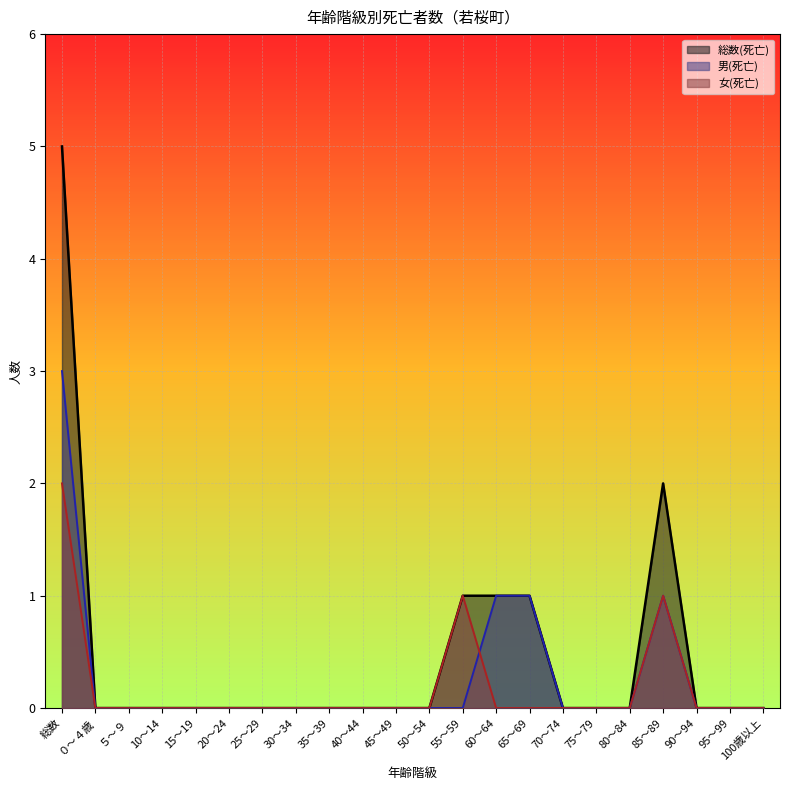

At which label does 女(死亡) reach its peak?

総数